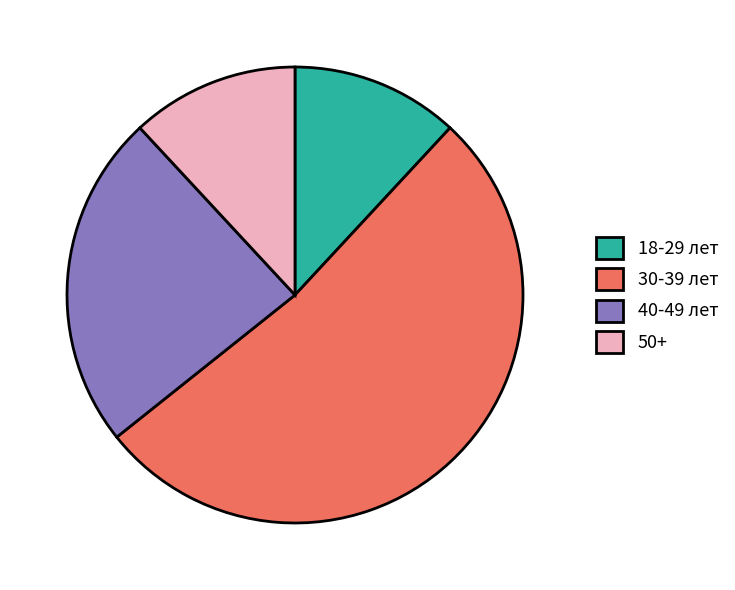

Is there any slice that represents more than half of the pie?

Yes